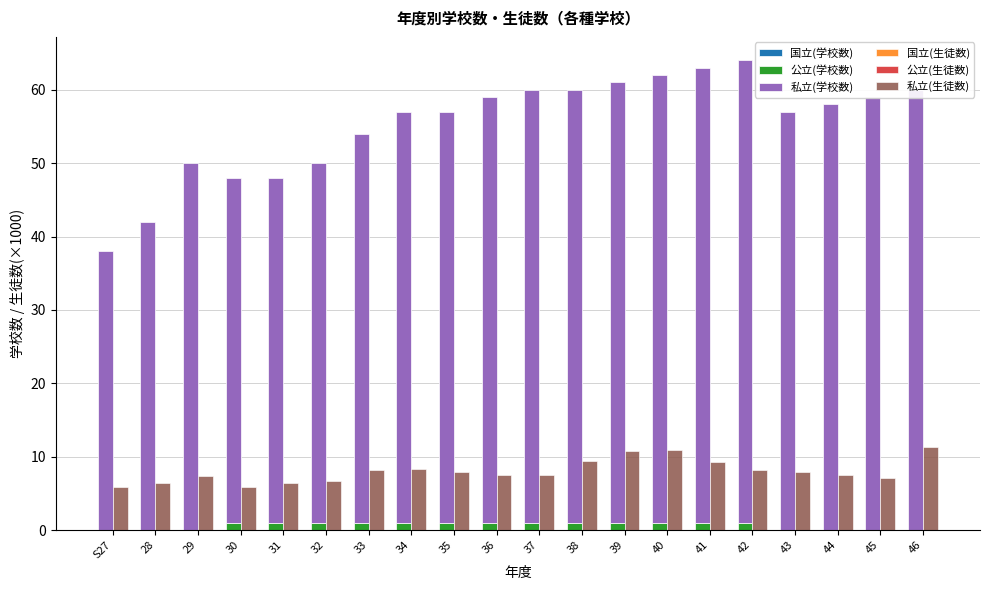

Which series has the largest total across all categories?

私立(学校数)